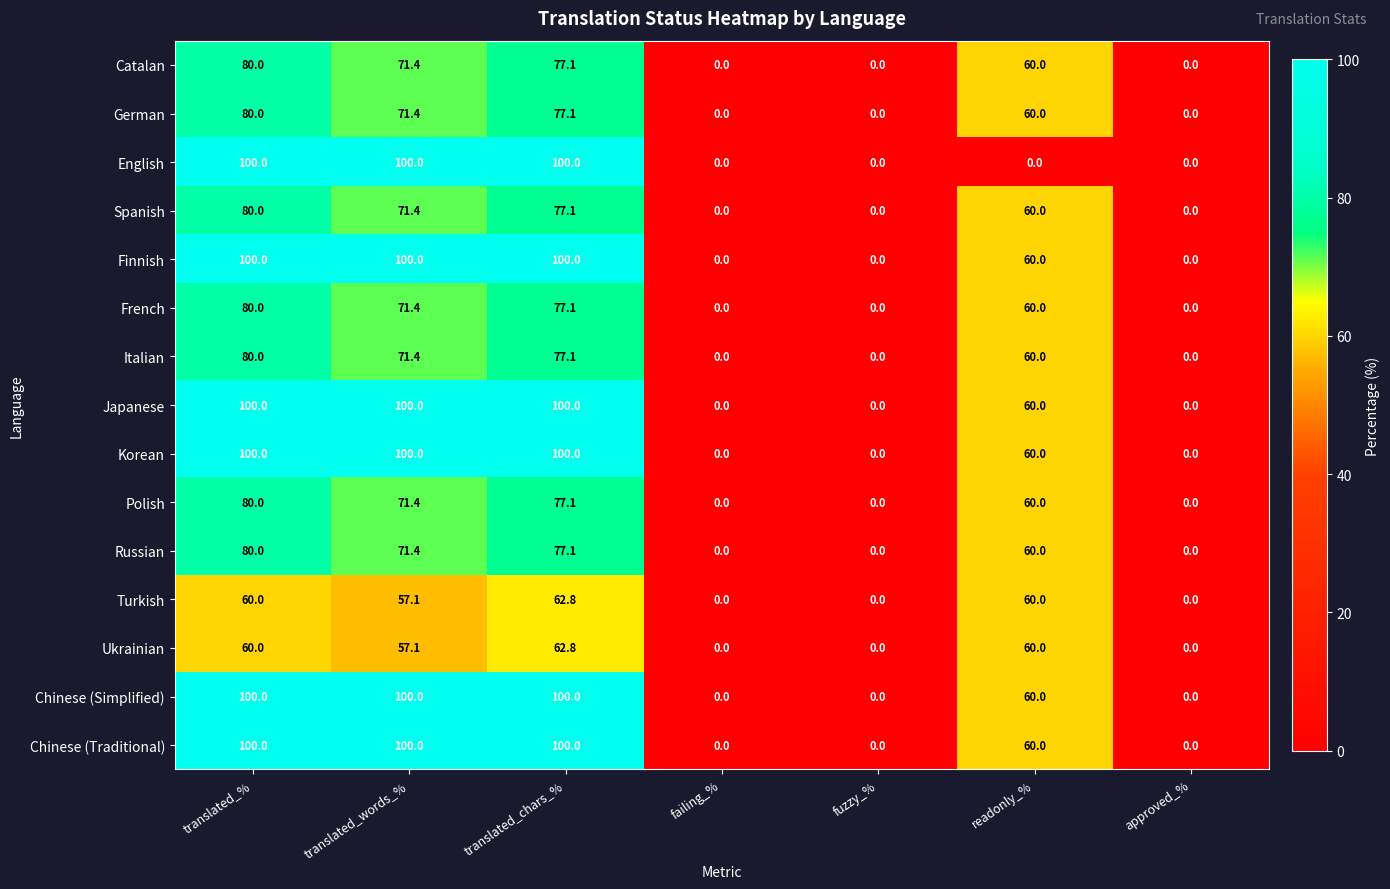

What is the difference between the maximum and minimum values in the English series?

100.0